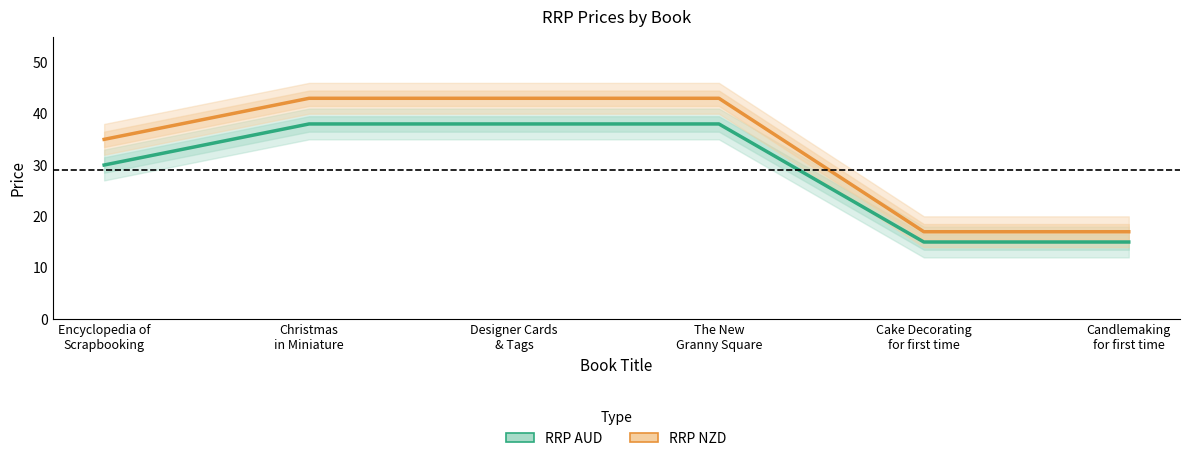

List the labels in order of RRP AUD value, smallest first.

Cake Decorating
for first time, Candlemaking
for first time, Encyclopedia of
Scrapbooking, Christmas
in Miniature, Designer Cards
& Tags, The New
Granny Square